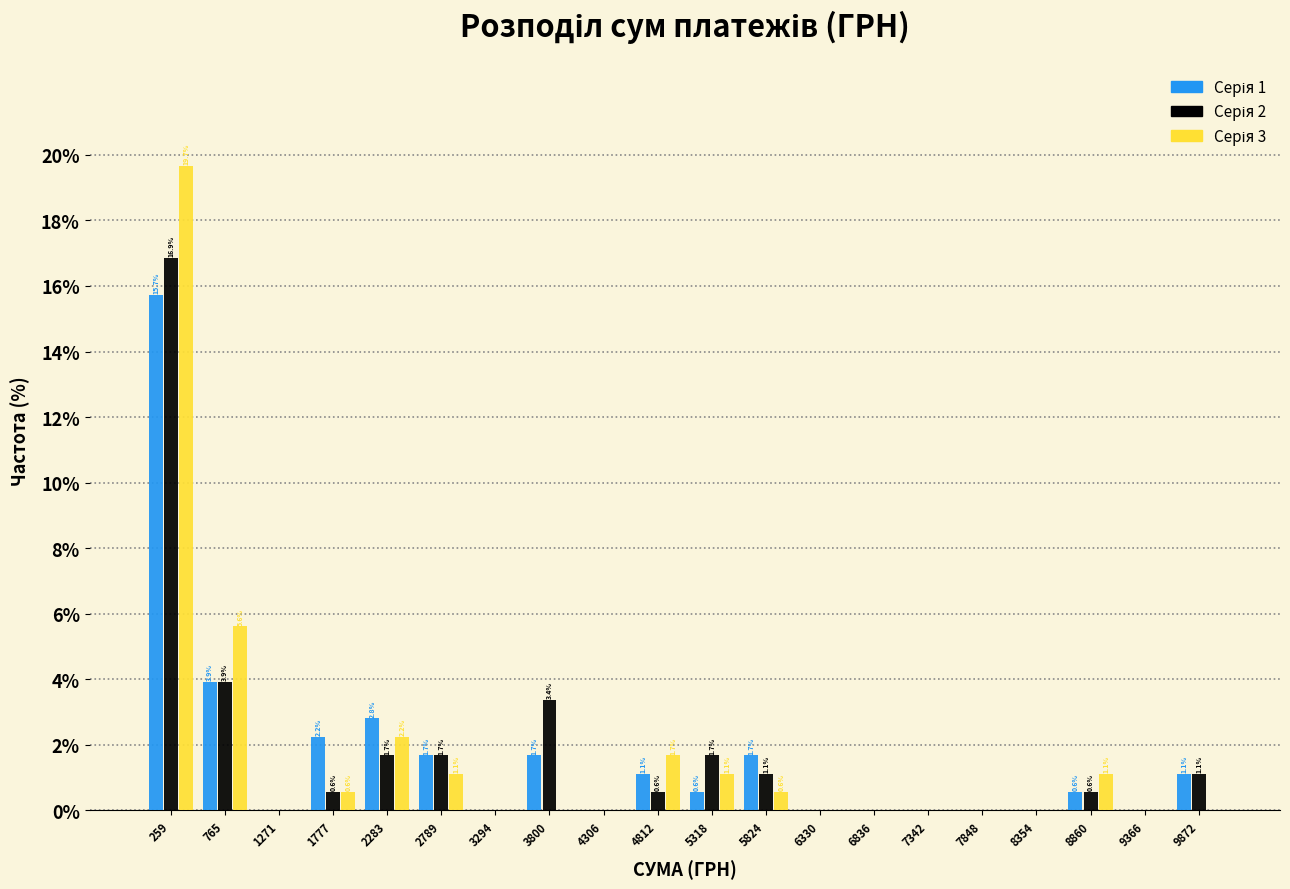

In the Серія 3 series, which range on the x-axis has the tallest bar?

0 to 500